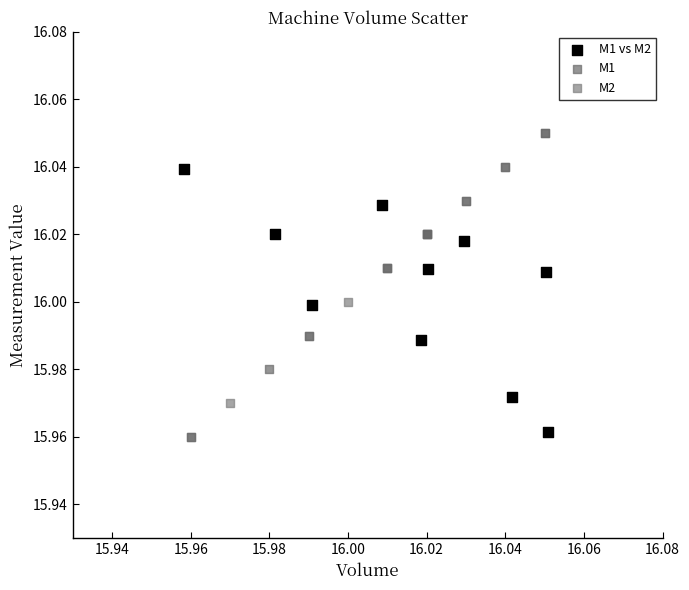

Which series reaches the maximum Y coordinate?

M1